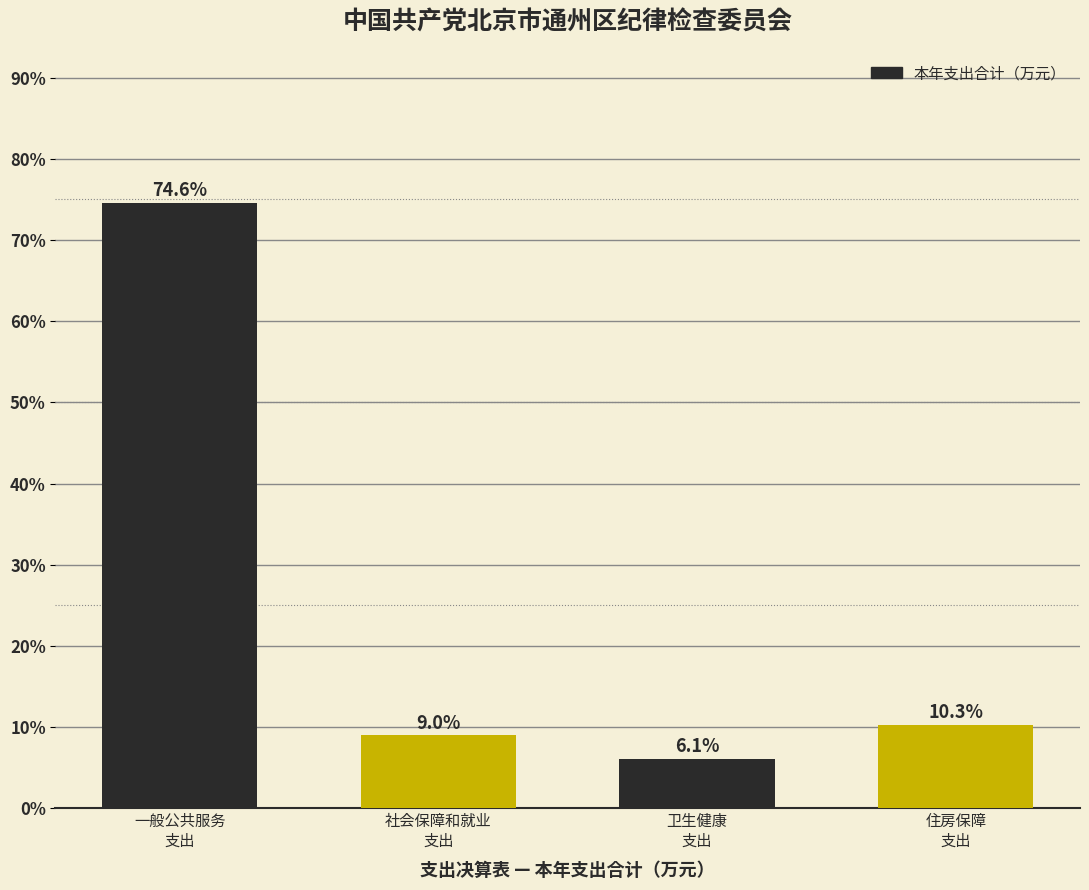

Reading left to right, what are all the values shown in this chart?

74.6	9.0	6.1	10.3